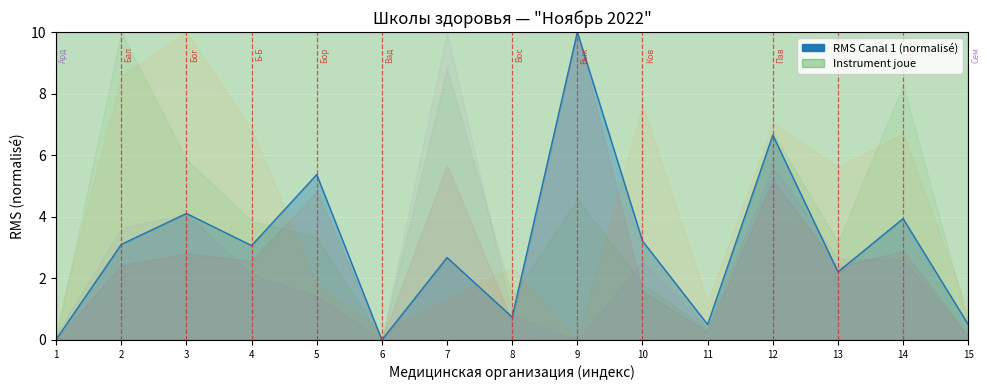

List the labels in order of value, smallest first.

6, 1, 11, 15, 8, 13, 7, 4, 2, 10, 14, 3, 5, 12, 9